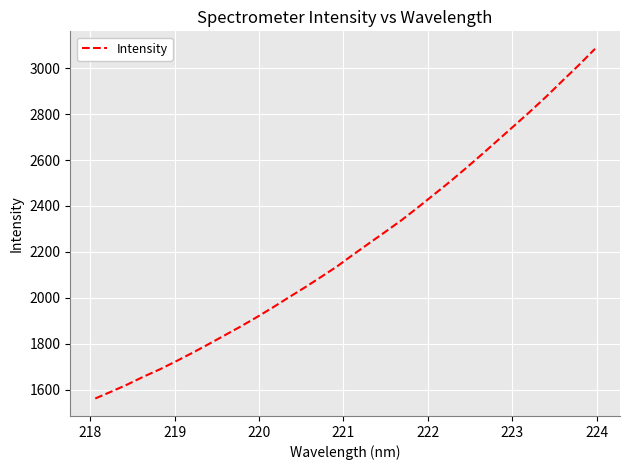

What is the difference between the maximum and minimum values?

1522.9